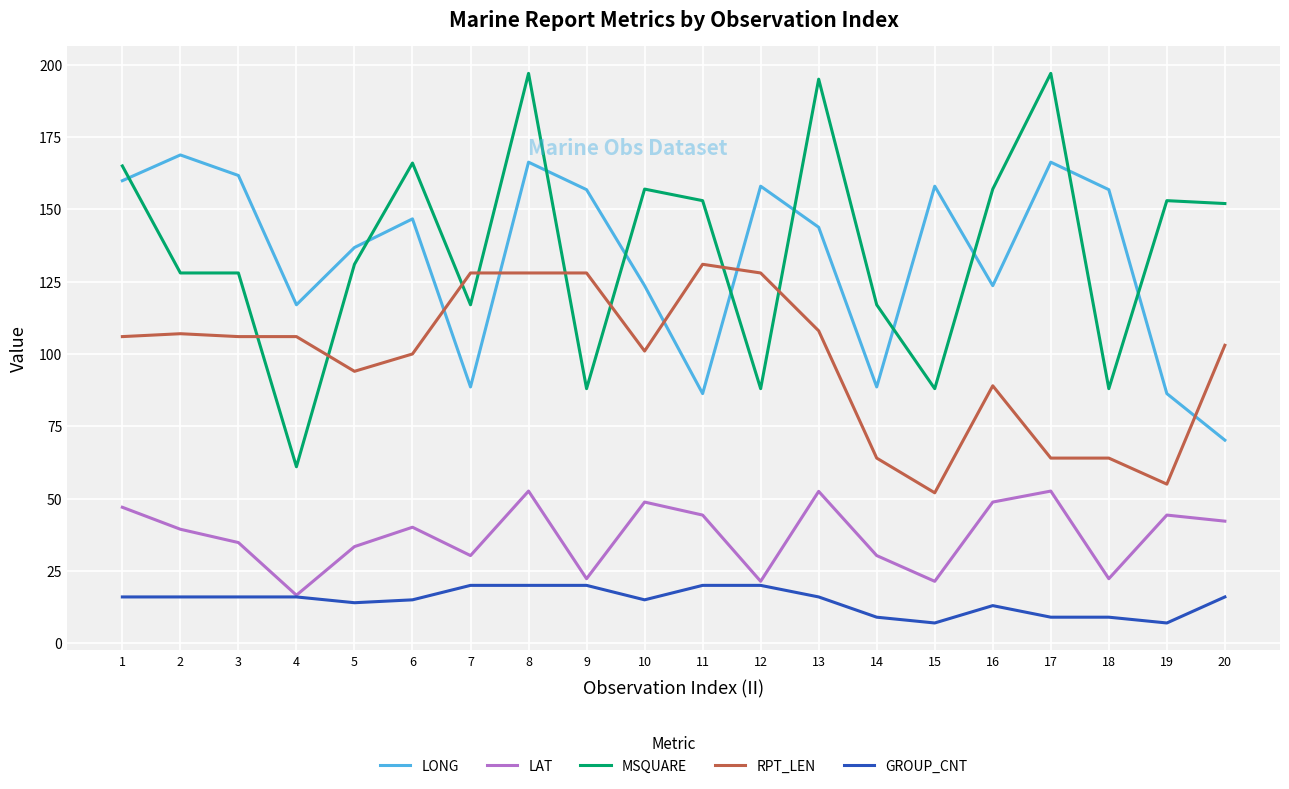

True or false: MSQUARE and LAT intersect in this chart.

False